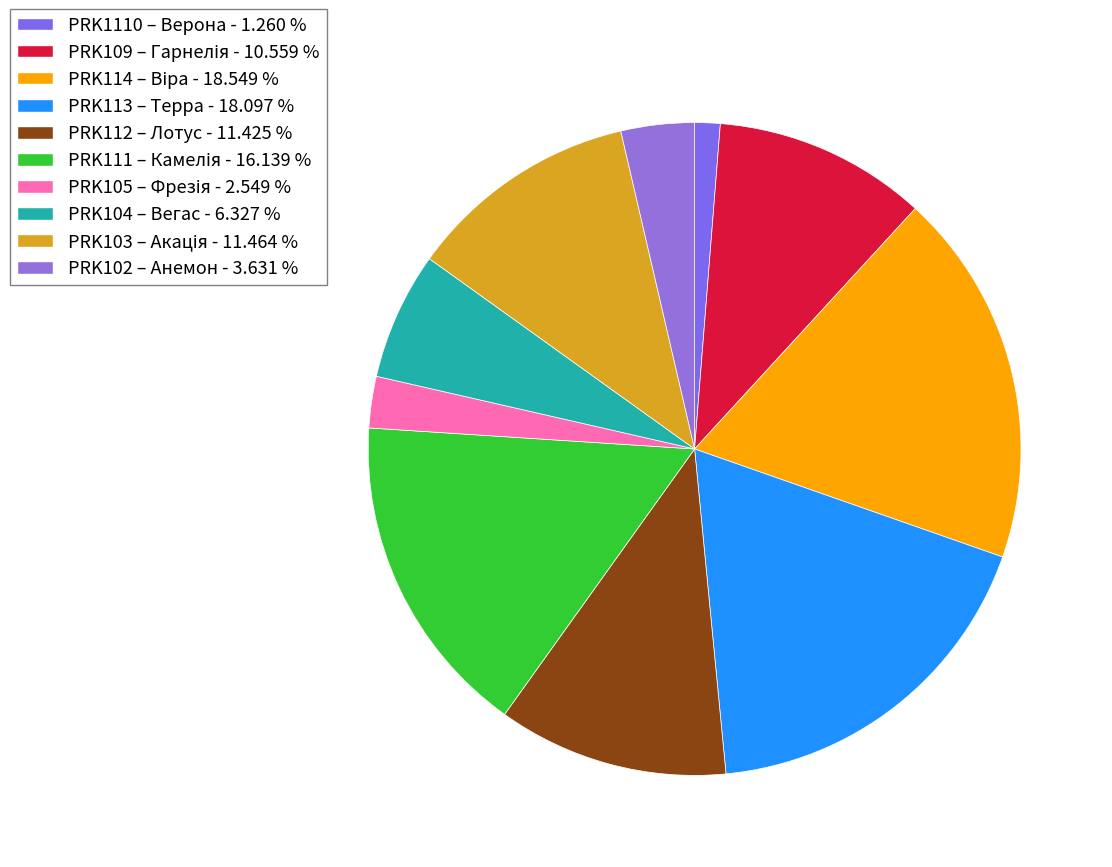

How many slices are in this pie chart?

10